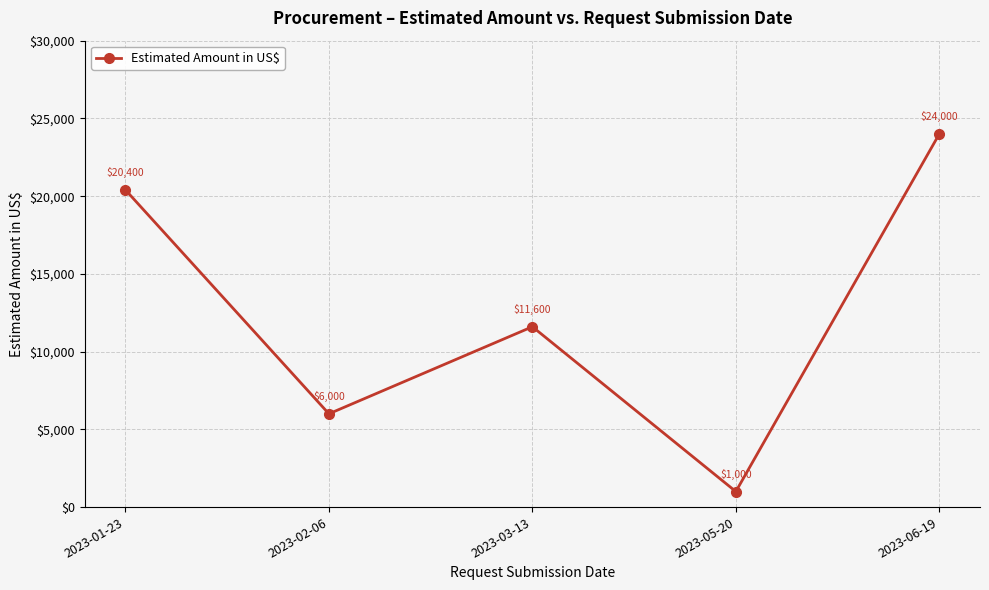

The value at 2023-03-13 is 11600. True or false?

True